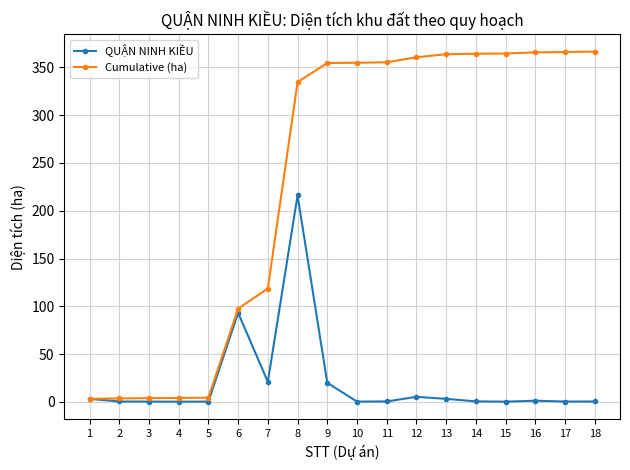

The value of QUẬN NINH KIỀU at 18 is 0.4. True or false?

True